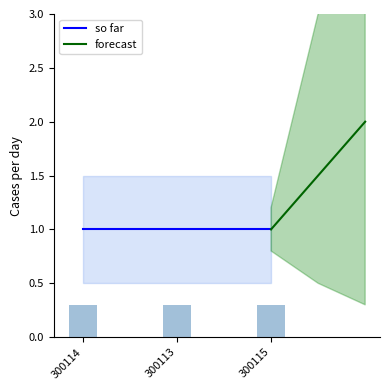

True or false: so far has a value of 1.0 at 300114.

True